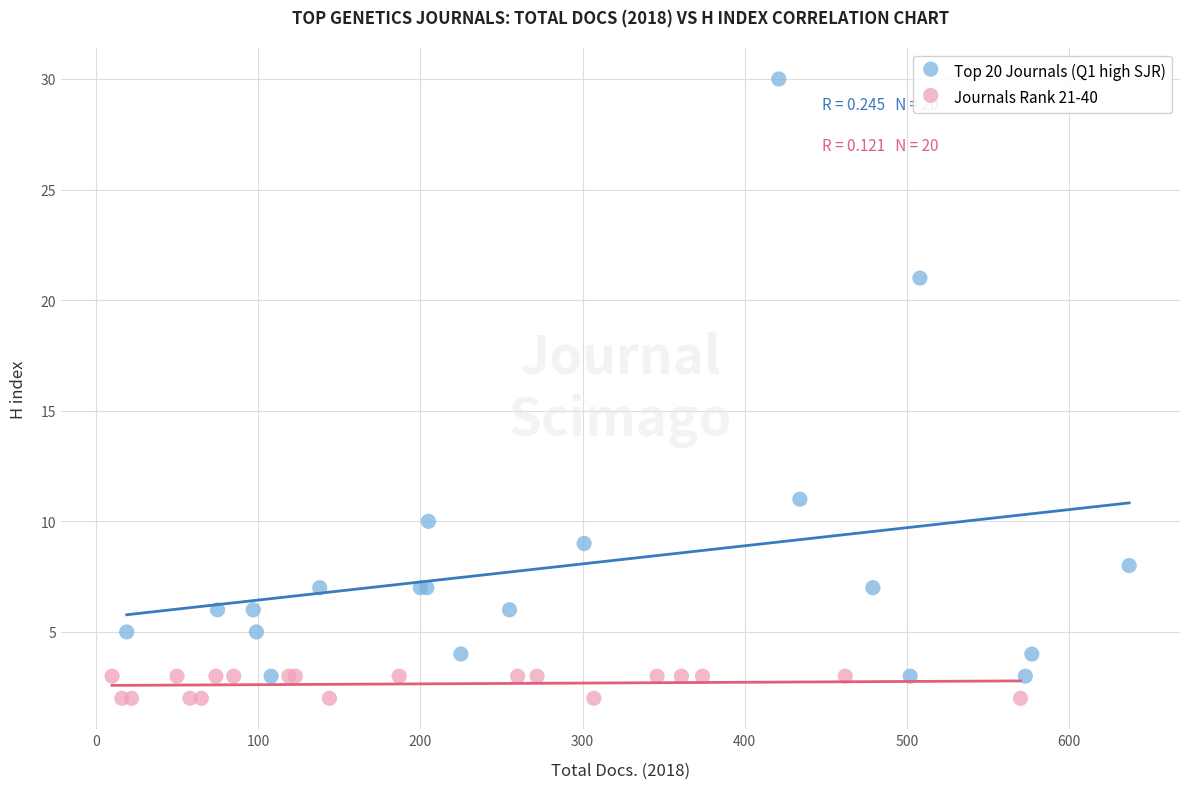

Which series has the largest Y range (max minus min)?

Top 20 Journals (Q1 high SJR)